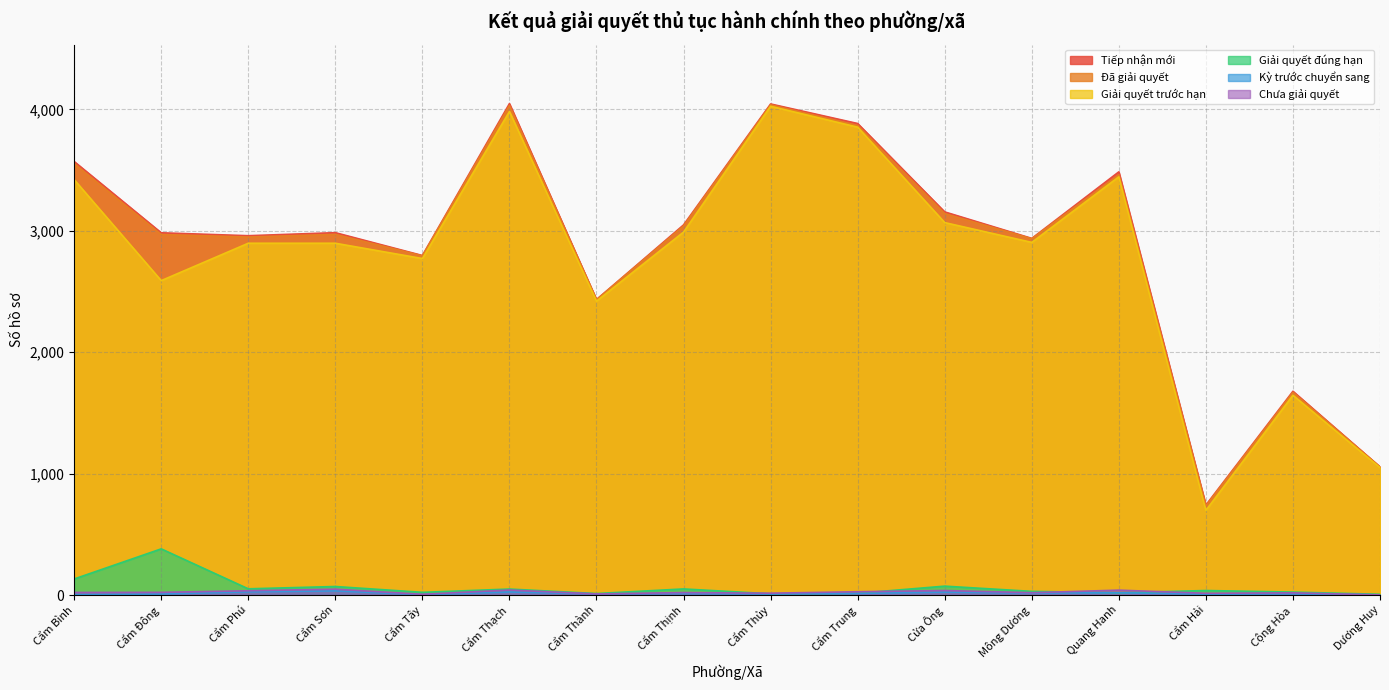

Is it true that Giải quyết trước hạn equals 4709 at Mông Dương?

False